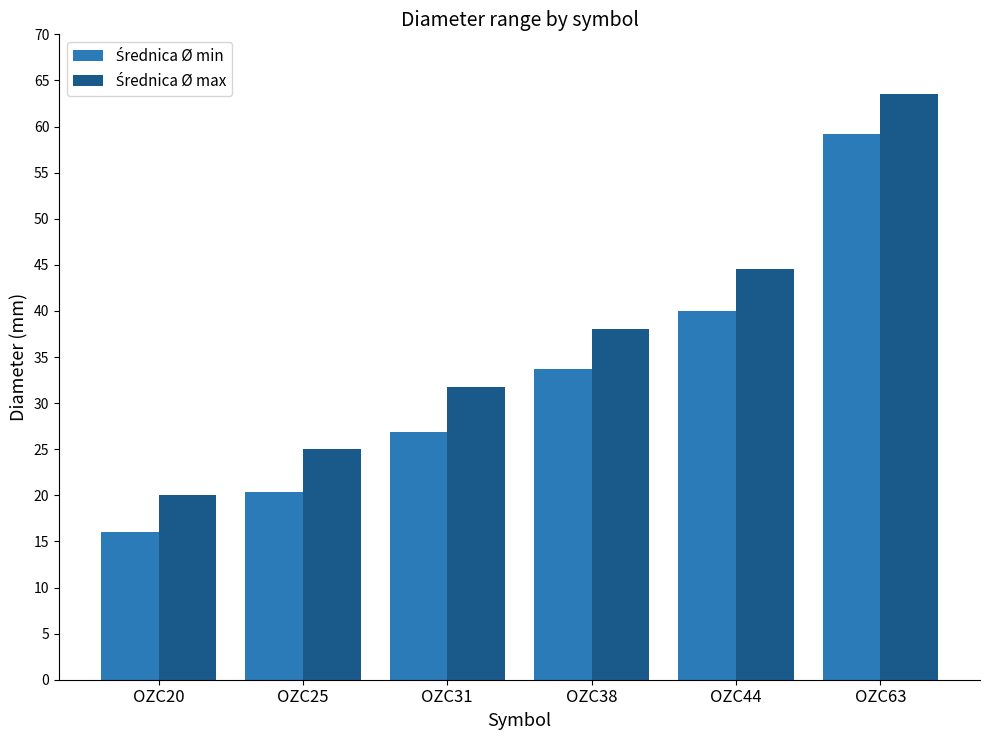

What is the difference between the highest and lowest values at OZC44?

4.5